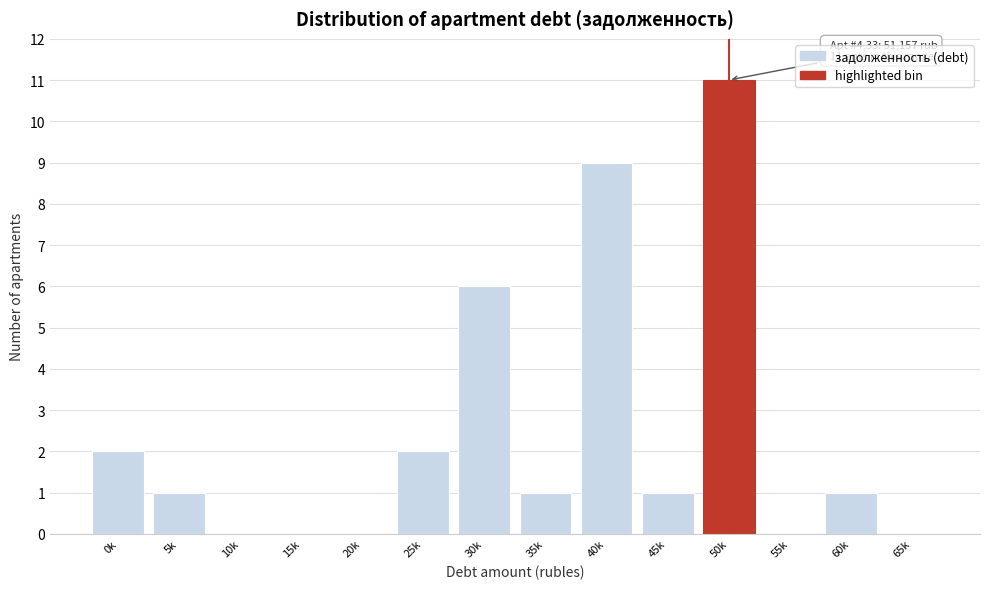

Reading right to left, extract all data points from this chart.

65k=0	60k=1	55k=0	50k=11	45k=1	40k=9	35k=1	30k=6	25k=2	20k=0	15k=0	10k=0	5k=1	0k=2